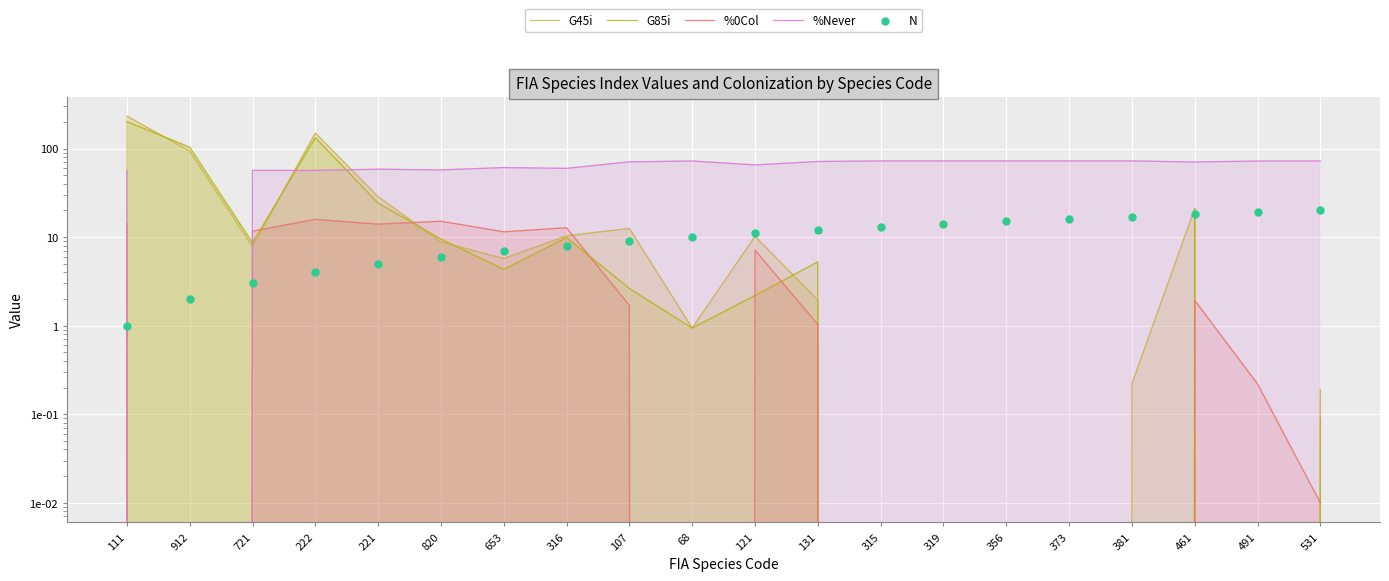

At which category is the sum across all series the highest?

111